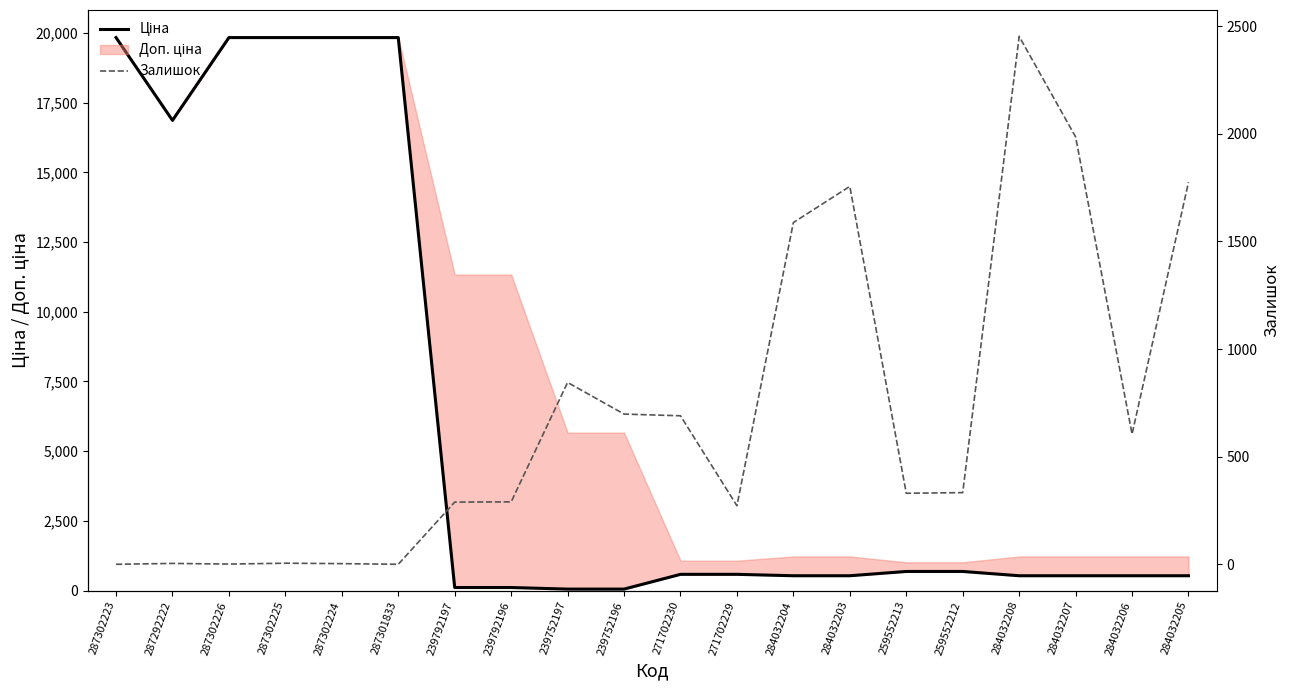

Reading right to left, what are all the values shown in this chart?

Ціна: 284032205=535.4	284032206=535.4	284032207=535.4	284032208=535.4	259552212=689.1	259552213=689.1	284032203=535.4	284032204=535.4	271702229=586.0	271702230=586.0	239752196=56.7	239752197=56.7	239792196=113.3	239792197=113.3	287301833=19831.1	287302224=19831.1	287302225=19831.1	287302226=19831.1	287292222=16863.2	287302223=19831.1
Залишок: 284032205=1775.0	284032206=605.0	284032207=1986.0	284032208=2453.0	259552212=333.0	259552213=330.0	284032203=1756.0	284032204=1588.0	271702229=272.0	271702230=690.0	239752196=698.0	239752197=845.0	239792196=290.0	239792197=289.0	287301833=0.0	287302224=3.0	287302225=5.0	287302226=1.0	287292222=4.0	287302223=0.0